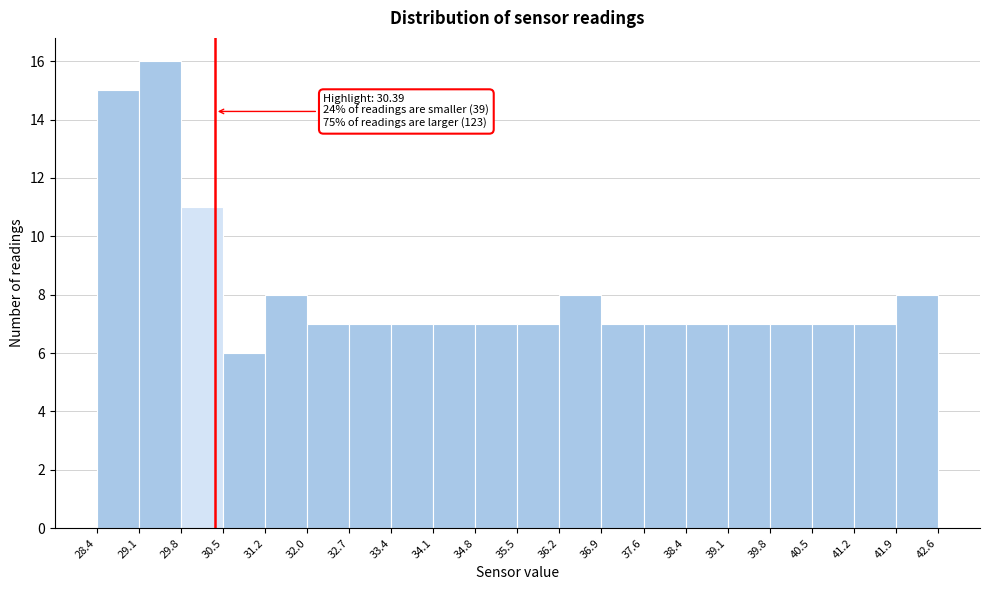

Over which range of the x-axis is the bar tallest?

29.1 to 29.8